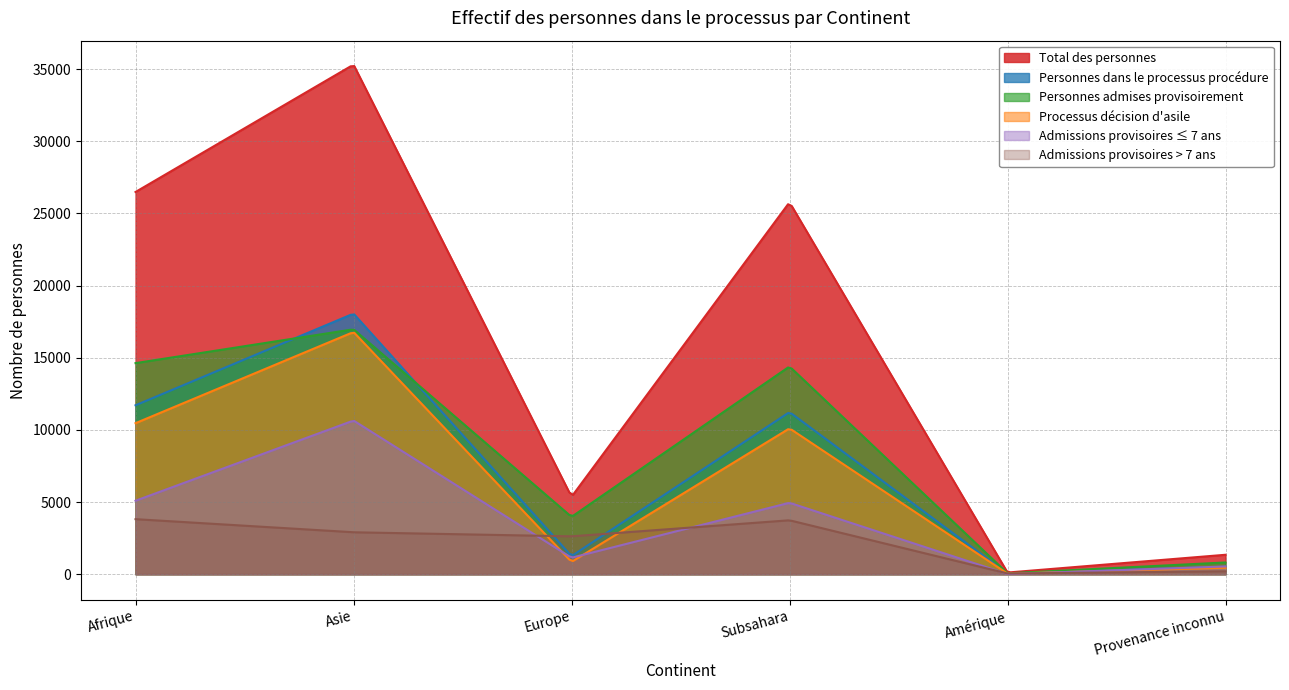

What position from the left is Amérique?

5